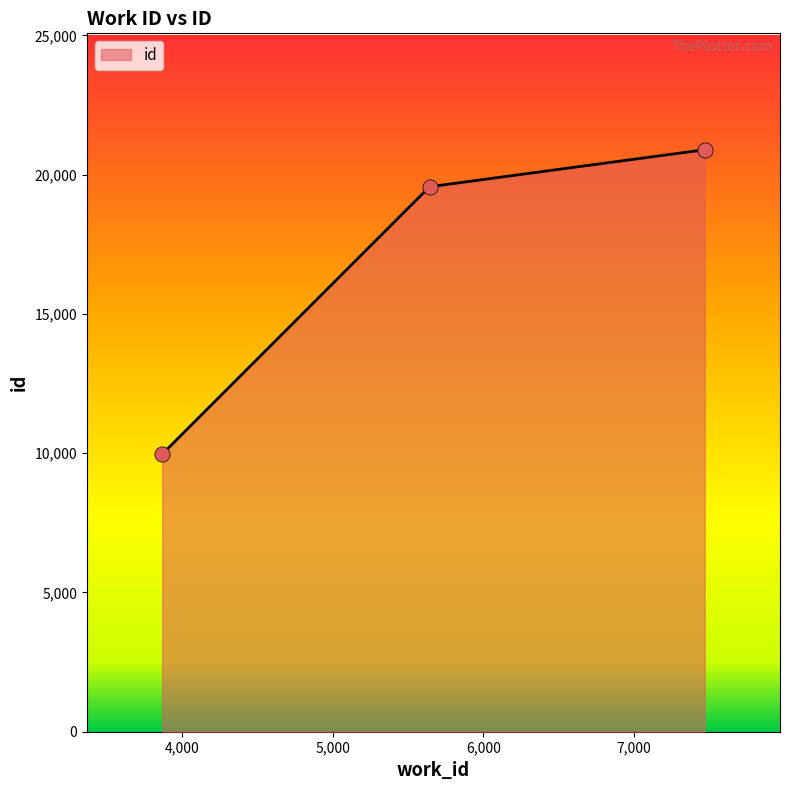

What is the minimum value shown in the chart?

9966